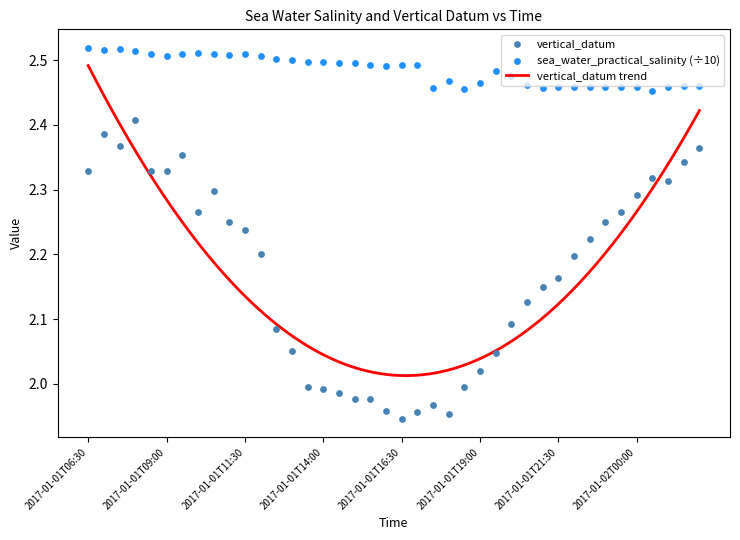

What is the total value across all series at 2017-01-01T10:30?

4.8